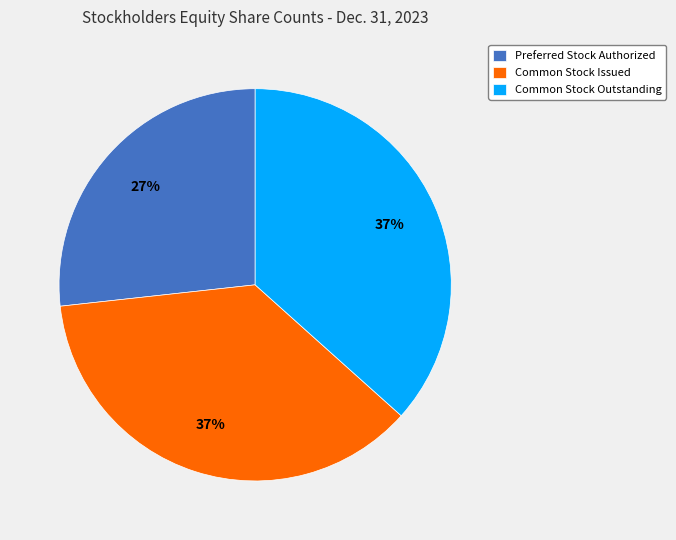

Is the sum of Preferred Stock Authorized and Common Stock Outstanding greater than half?

Yes